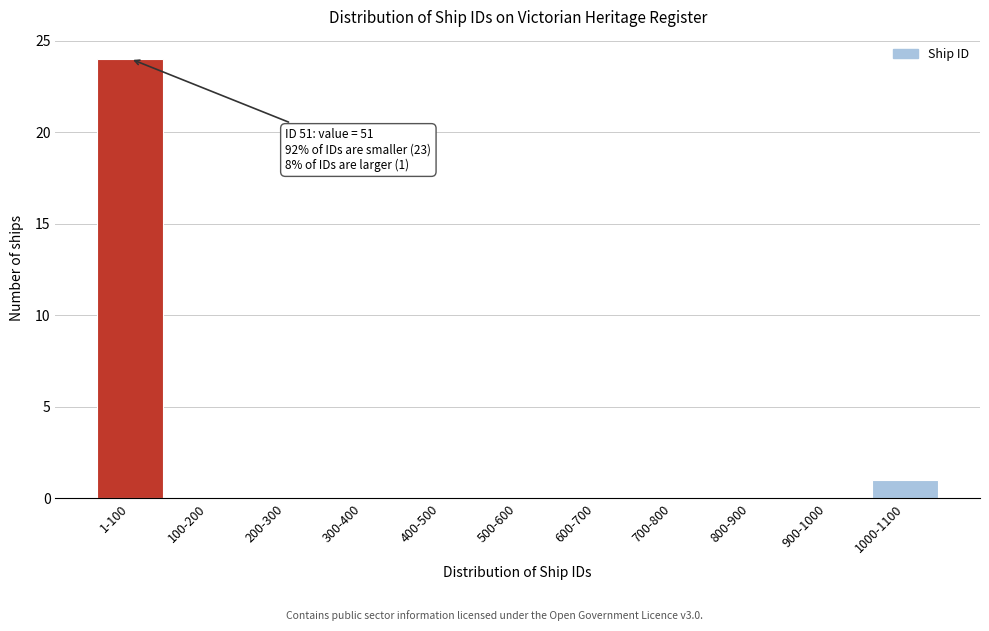

Reading left to right, transcribe all the data shown in this chart.

1-100=24	100-200=0	200-300=0	300-400=0	400-500=0	500-600=0	600-700=0	700-800=0	800-900=0	900-1000=0	1000-1100=1